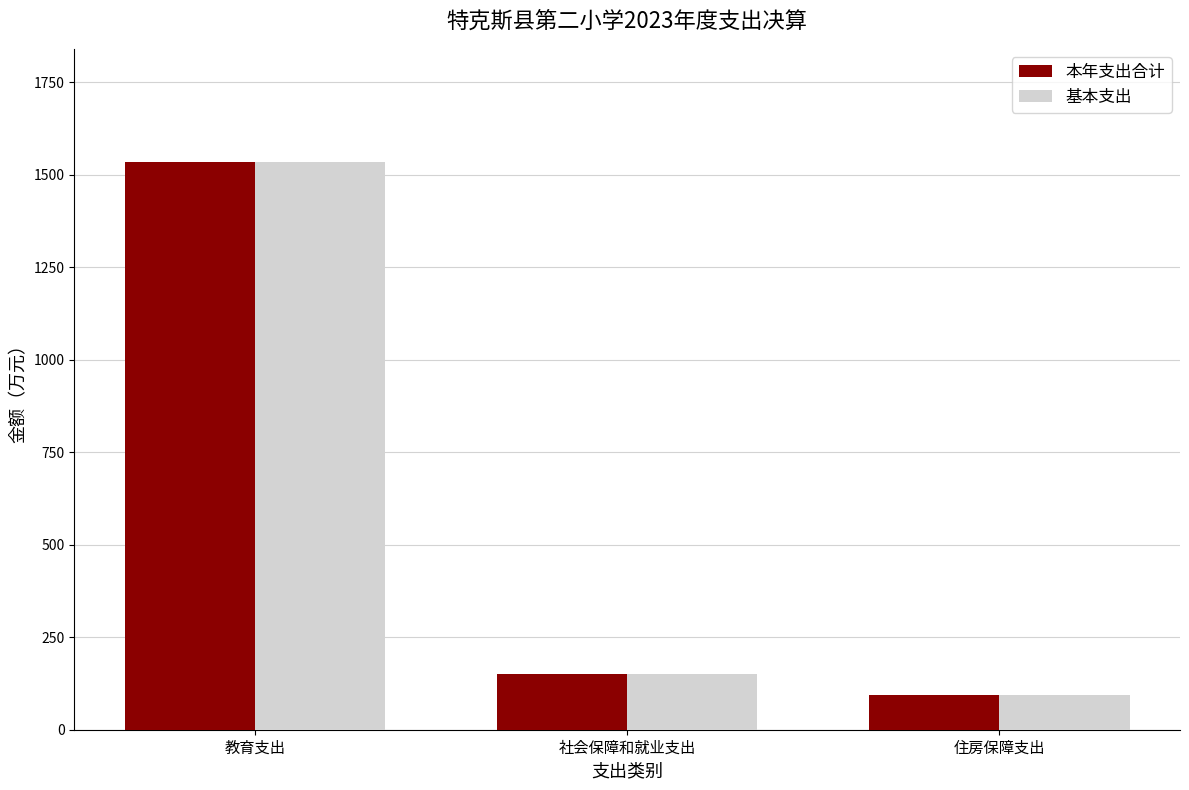

What is the difference between the 基本支出 values at 教育支出 and 社会保障和就业支出?

1383.8